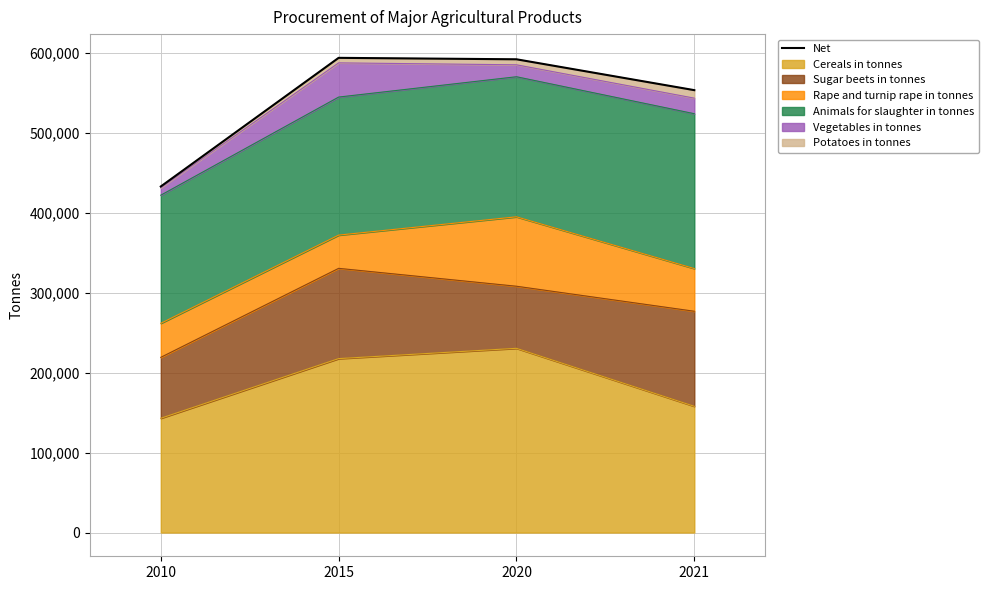

Which has a higher value, 2020 or 2010?

2020